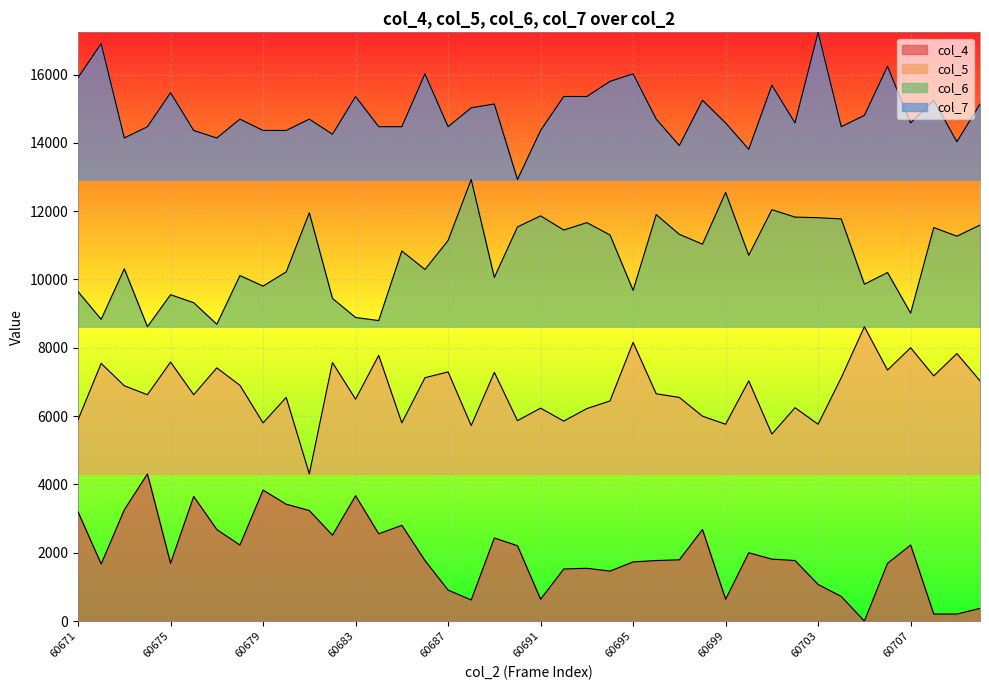

Reading left to right, transcribe all the data shown in this chart.

col_4: 3195.4	1669.9	3257.3	4308.7	1690.5	3649.0	2680.1	2226.5	3834.5	3422.2	3236.7	2515.1	3669.6	2556.4	2803.7	1773.0	907.1	618.5	2432.7	2205.9	639.1	1525.6	1546.2	1463.7	1731.7	1773.0	1793.6	2680.1	639.1	1999.7	1814.2	1773.0	1072.0	721.6	0.0	1690.5	2226.5	206.2	206.2	371.1
col_5: 5893.4	7543.5	6888.7	6626.8	7582.8	6626.8	7412.5	6901.8	5801.7	6548.2	4308.7	7569.7	6495.8	7779.2	5801.7	7124.4	7294.7	5723.1	7281.6	5867.2	6233.9	5854.1	6220.8	6443.4	8159.0	6652.9	6548.2	5998.1	5762.4	7032.7	5474.3	6247.0	5762.4	7124.4	8617.4	7347.1	8001.9	7176.8	7831.6	7032.7
col_6: 9645.0	8833.7	10312.0	8617.4	9554.9	9320.5	8689.5	10113.7	9807.3	10221.9	11952.6	9446.7	8887.8	8797.7	10834.8	10294.0	11141.3	12926.1	10059.6	11537.9	11862.4	11447.8	11664.1	11303.6	9681.1	11898.5	11321.6	11033.2	12547.5	10708.7	12042.7	11826.4	11808.4	11772.3	9861.3	10203.9	9014.0	11519.9	11267.5	11592.0
col_7: 15909.0	16903.4	14141.4	14472.8	15467.1	14362.3	14141.4	14693.8	14362.3	14362.3	14693.8	14251.9	15356.6	14472.8	14472.8	16019.5	14472.8	15025.2	15135.7	12926.1	14362.3	15356.6	15356.6	15798.6	16019.5	14693.8	13920.4	15246.2	14583.3	13809.9	15688.1	14583.3	17234.8	14472.8	14804.3	16240.5	14583.3	15246.2	14030.9	15135.7